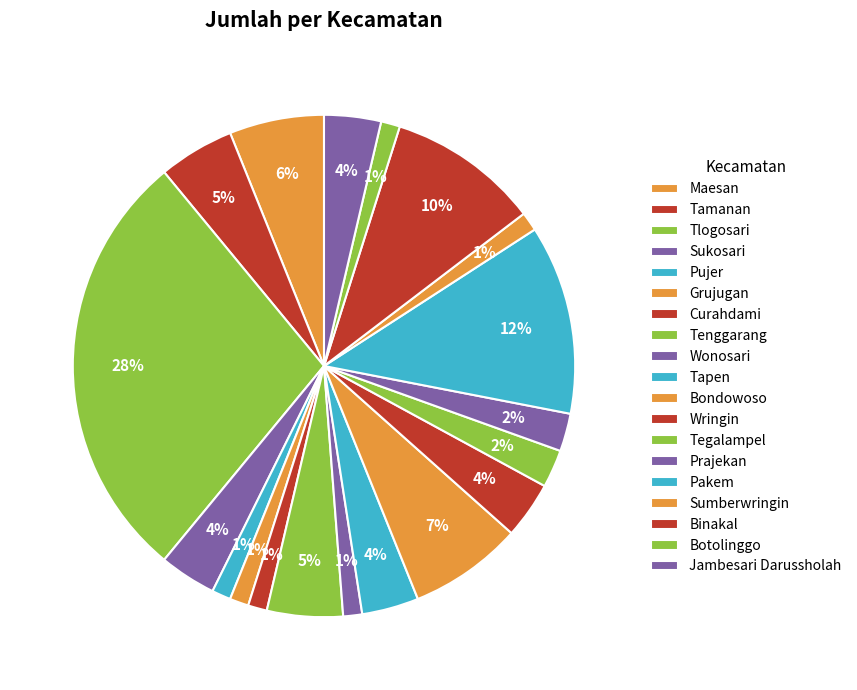

Is the sum of Grujugan and Botolinggo greater than half?

No